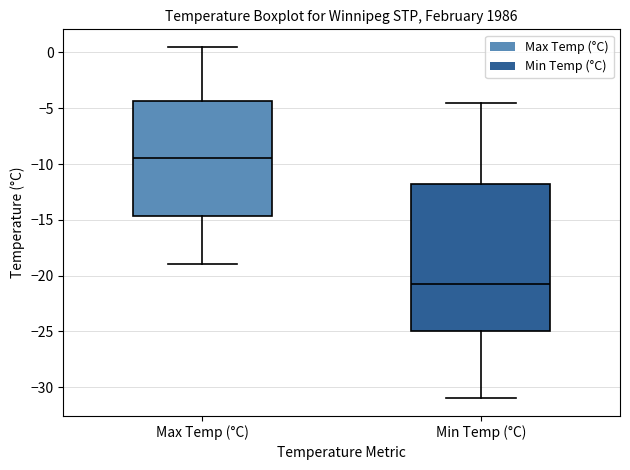

Which box's median line is the highest?

Max Temp (°C)